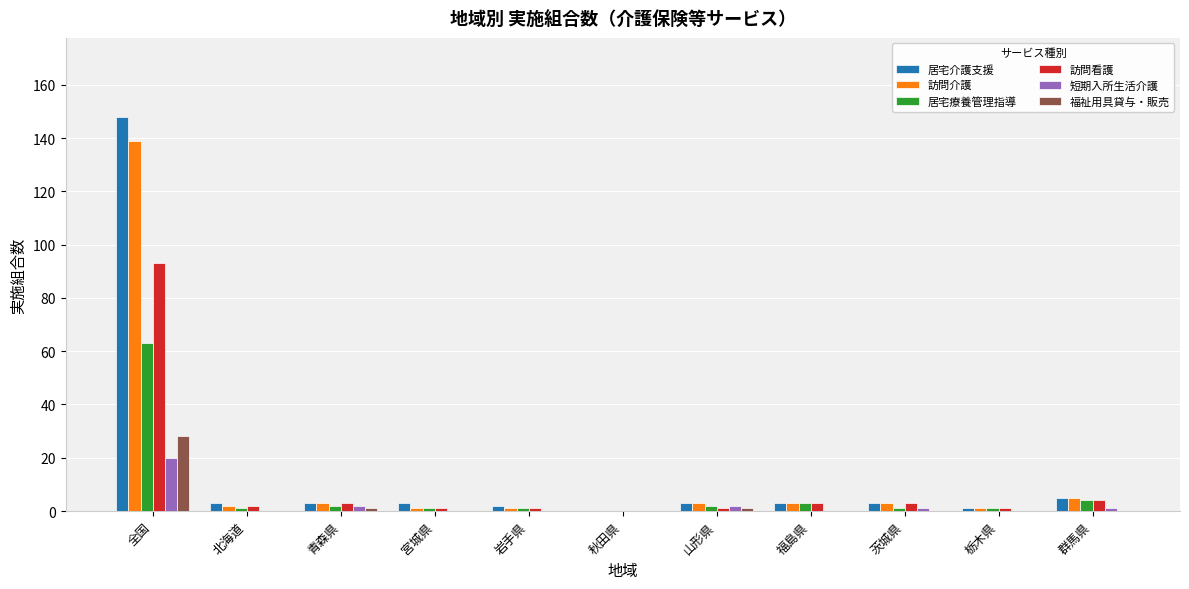

How many positive values does the 訪問介護 series have?

10